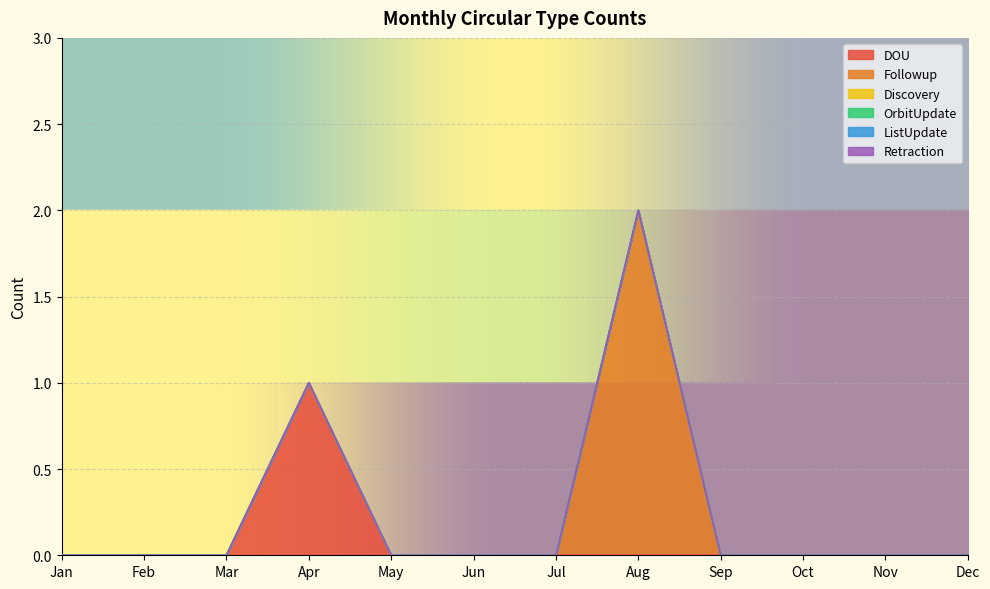

At which label does Retraction reach its minimum?

Jan